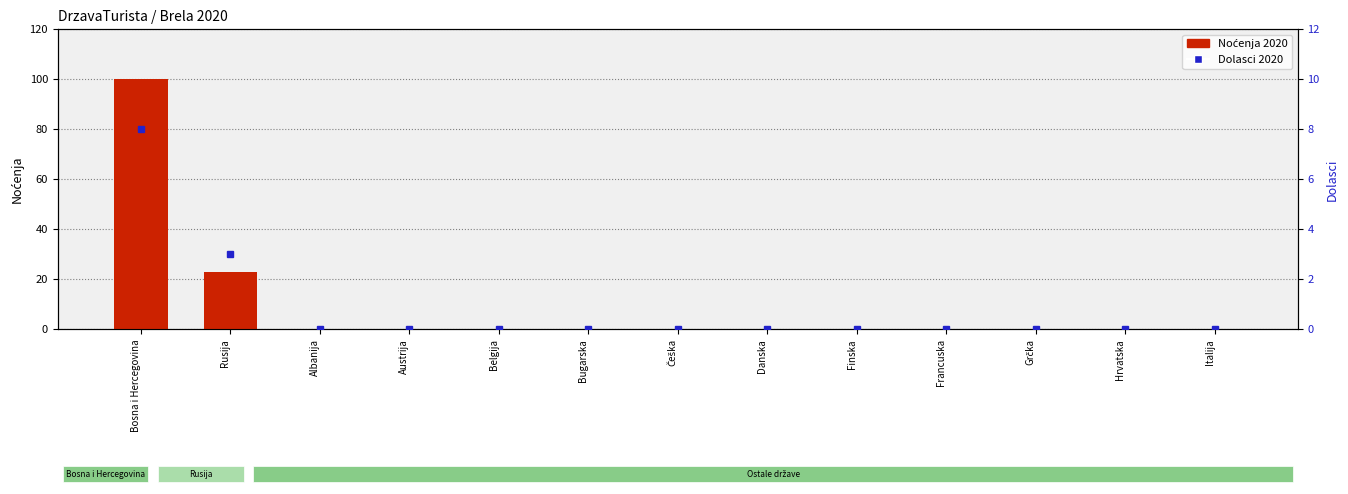

Which category has the highest value across all series?

Bosna i Hercegovina